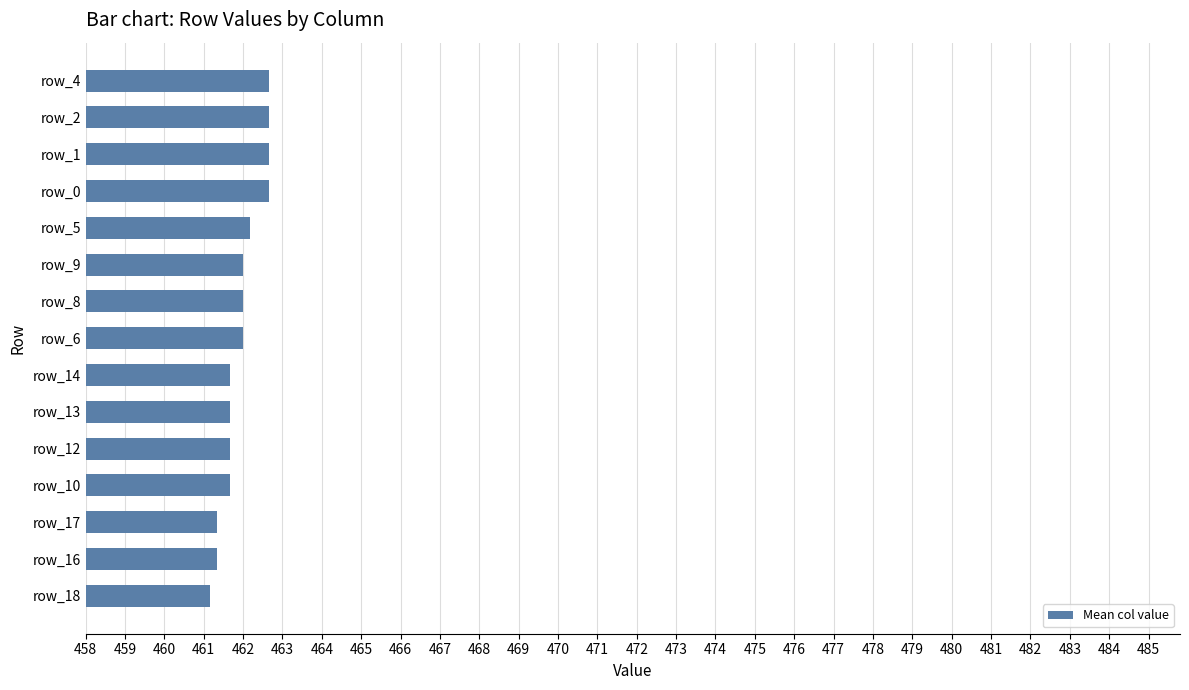

What is the ratio of the value at row_14 to the value at row_0?

1.0